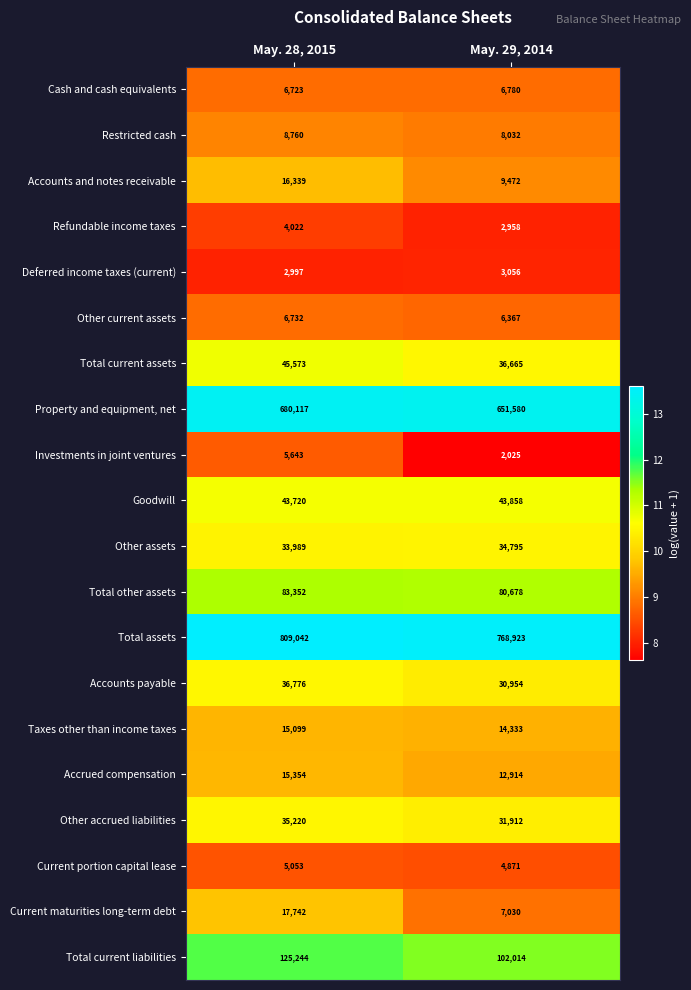

List the series in order of their peak value, highest first.

Total assets, Property and equipment, net, Total current liabilities, Total other assets, Total current assets, Goodwill, Accounts payable, Other accrued liabilities, Other assets, Current maturities long-term debt, Accounts and notes receivable, Accrued compensation, Taxes other than income taxes, Restricted cash, Cash and cash equivalents, Other current assets, Investments in joint ventures, Current portion capital lease, Refundable income taxes, Deferred income taxes (current)